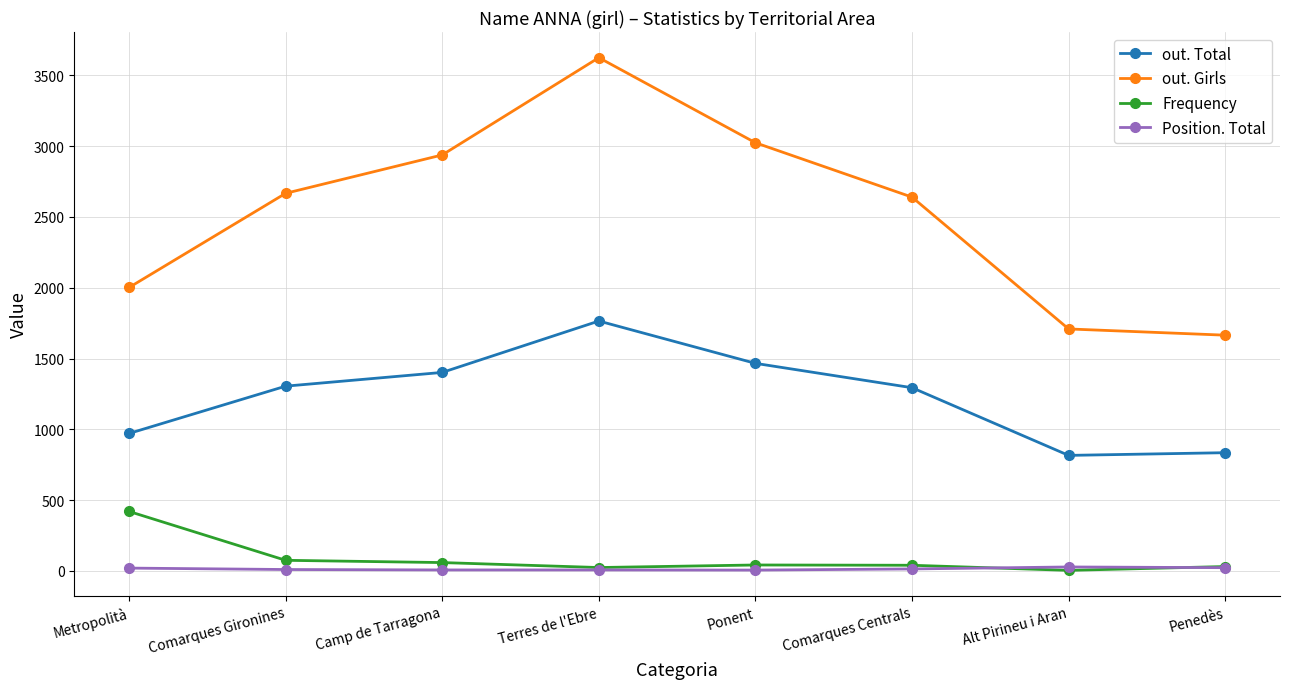

At which category is the sum across all series the highest?

Terres de l'Ebre